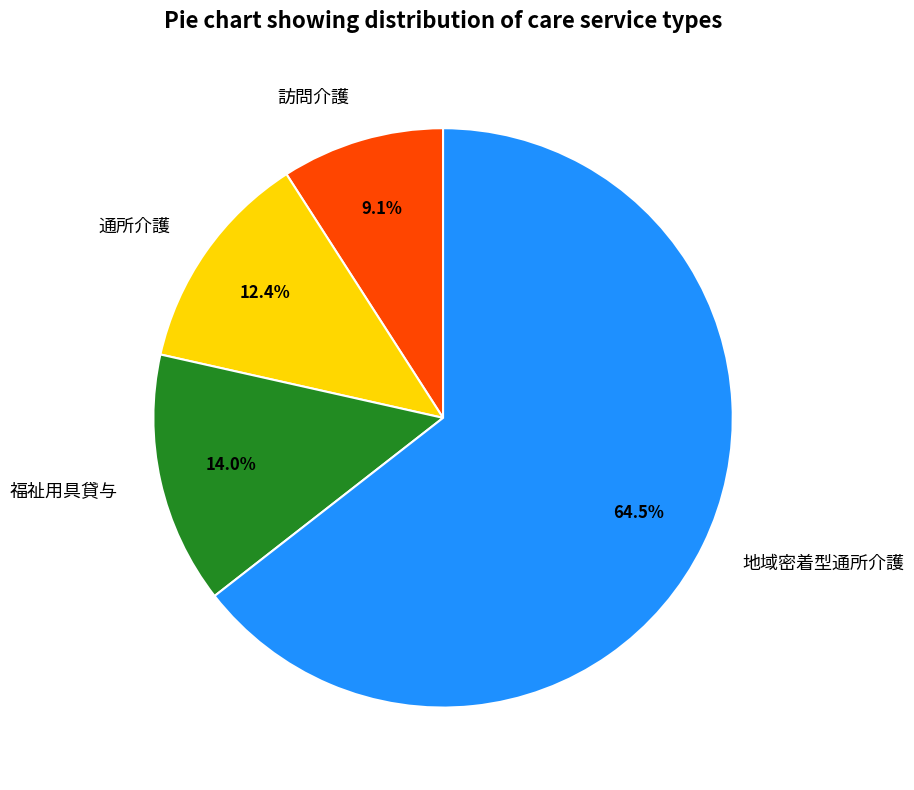

What percentage do 訪問介護 and 地域密着型通所介護 together represent?

73.6%